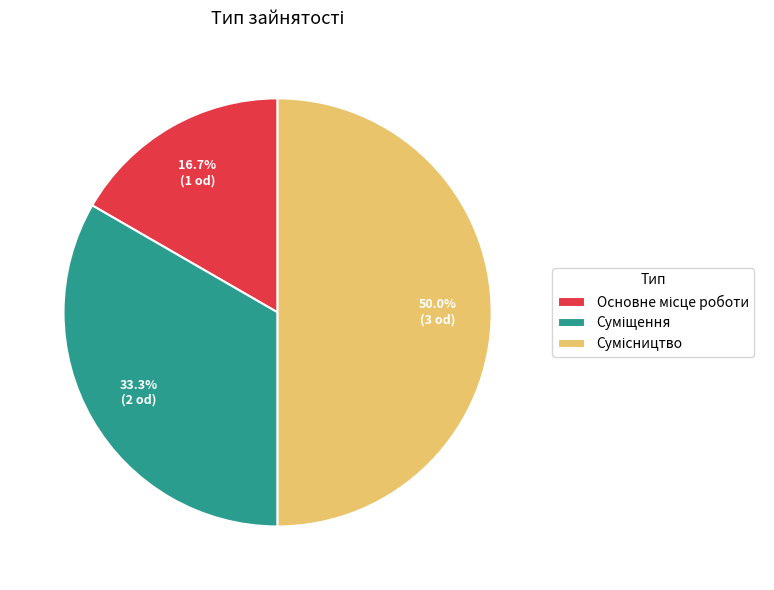

What percentage is the Сумісництво slice, to the nearest percent?

50%